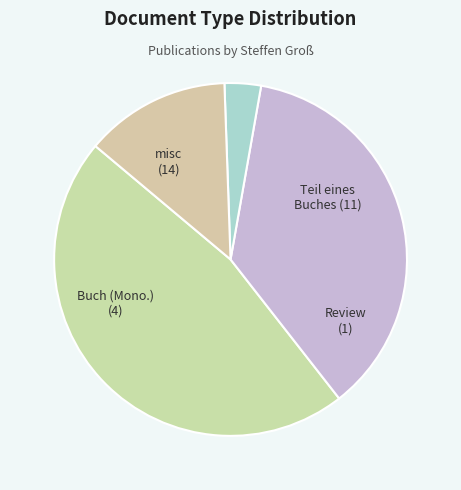

How many slices are in this pie chart?

4